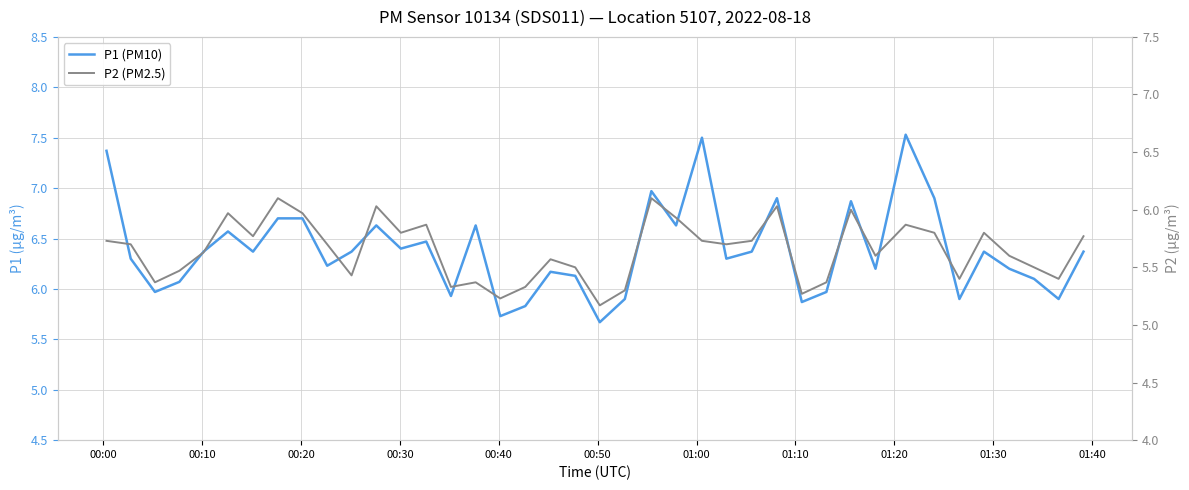

Which series has the largest range (max minus min)?

P1 (PM10)